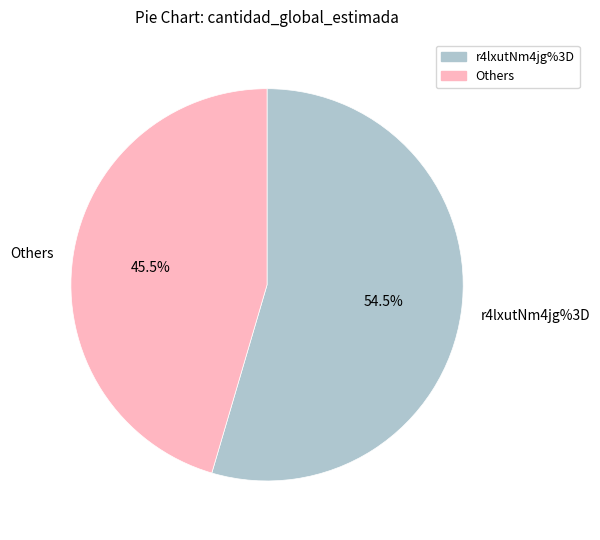

Is the sum of Others and r4lxutNm4jg%3D greater than half?

Yes